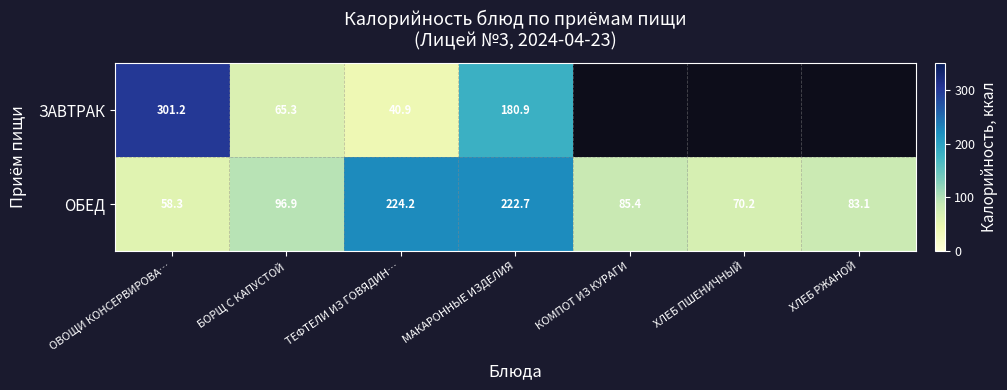

At which label is ОБЕД closest to 141?

БОРЩ С КАПУСТОЙ